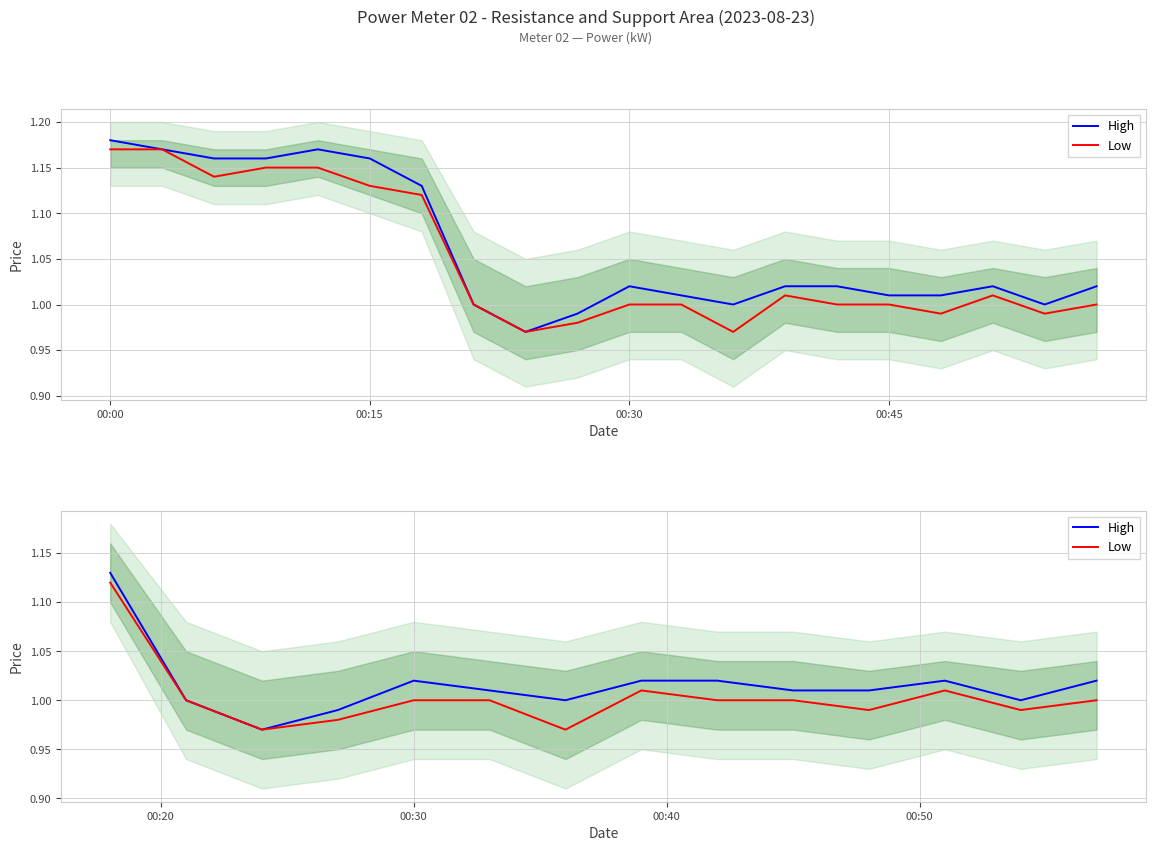

Is this an area chart (filled region under the line)?

No